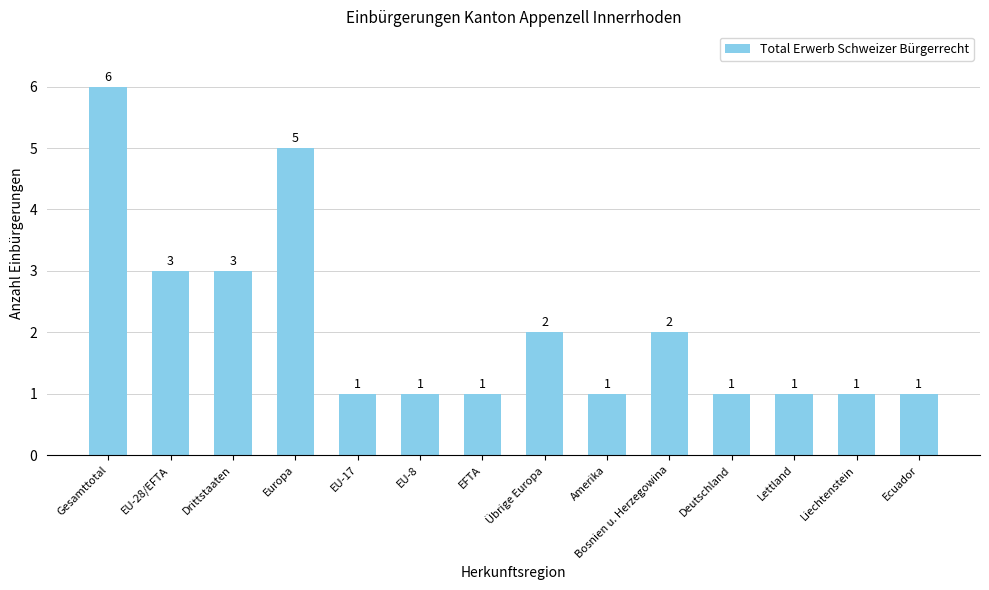

What is the average value?

2